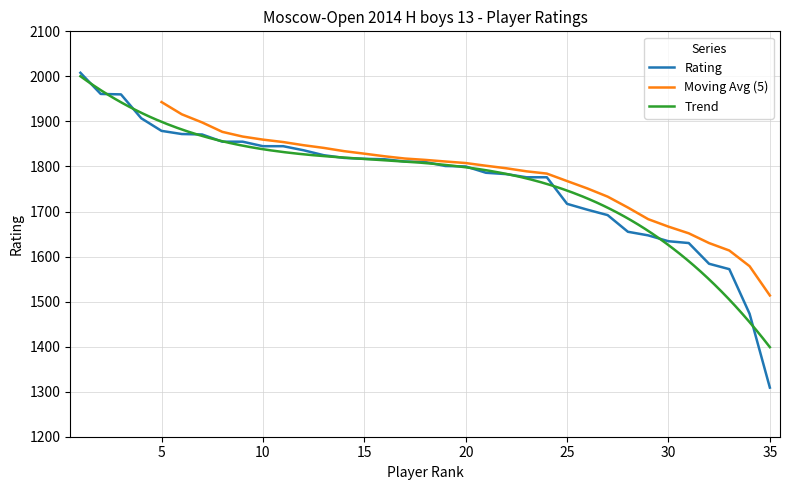

True or false: the data has more than 1 interior local peaks.

False